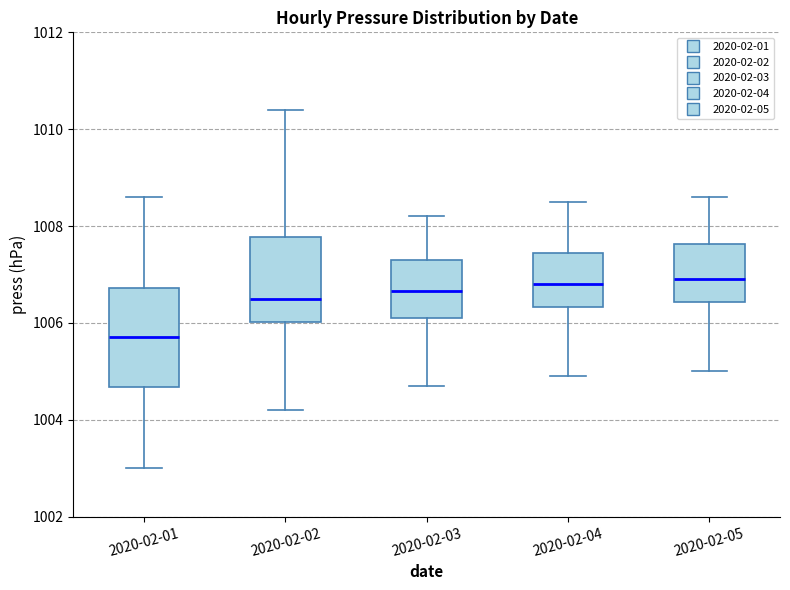

Which box has the lowest median line?

2020-02-01